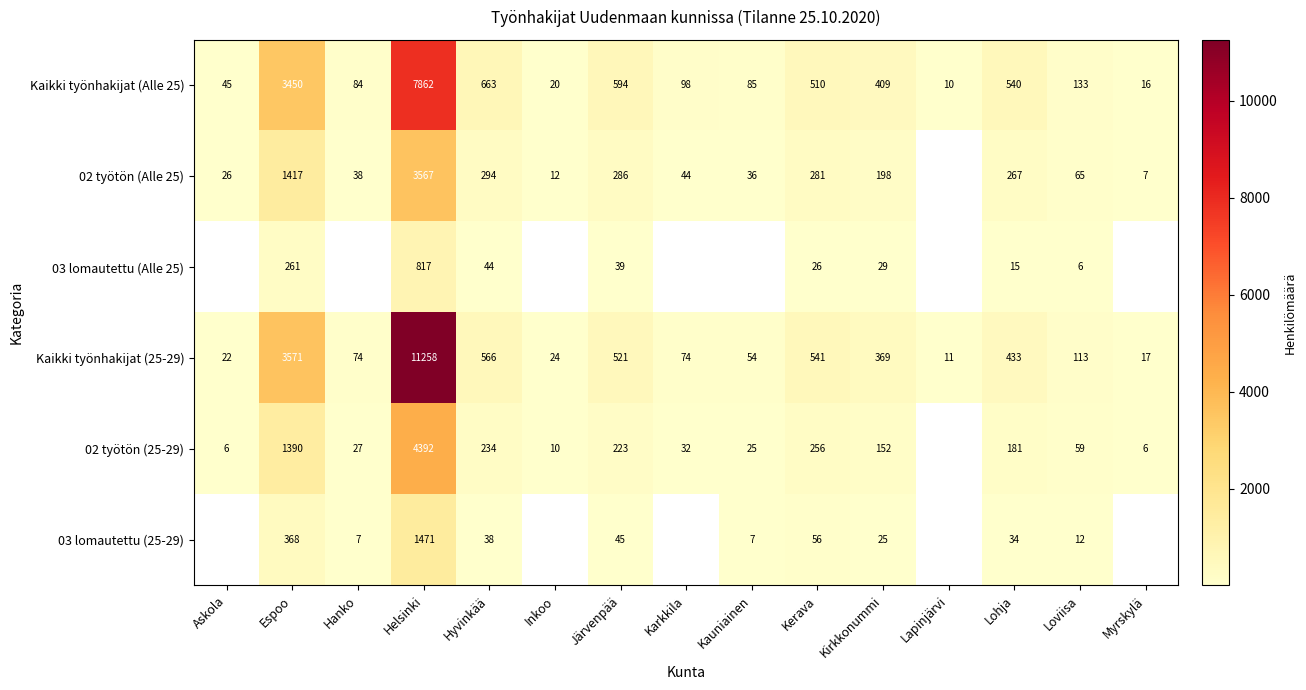

What is the spread (max minus min) of values at Lapinjärvi?

1.0